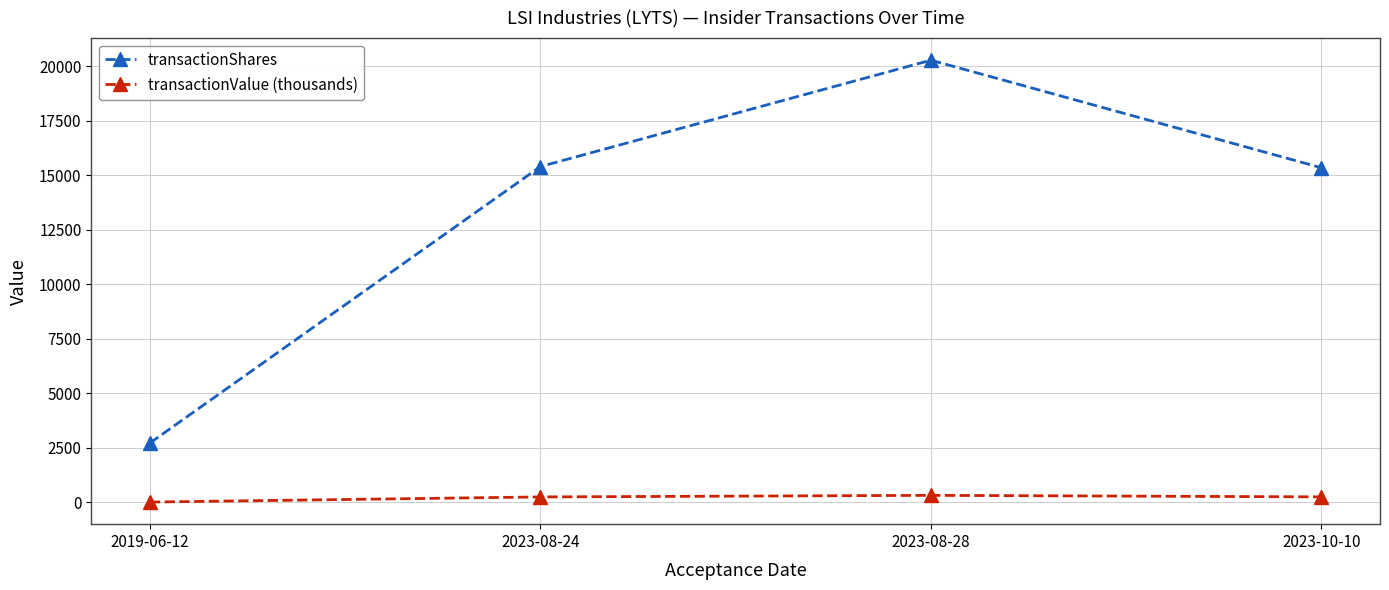

Which series has the largest total across all categories?

transactionShares